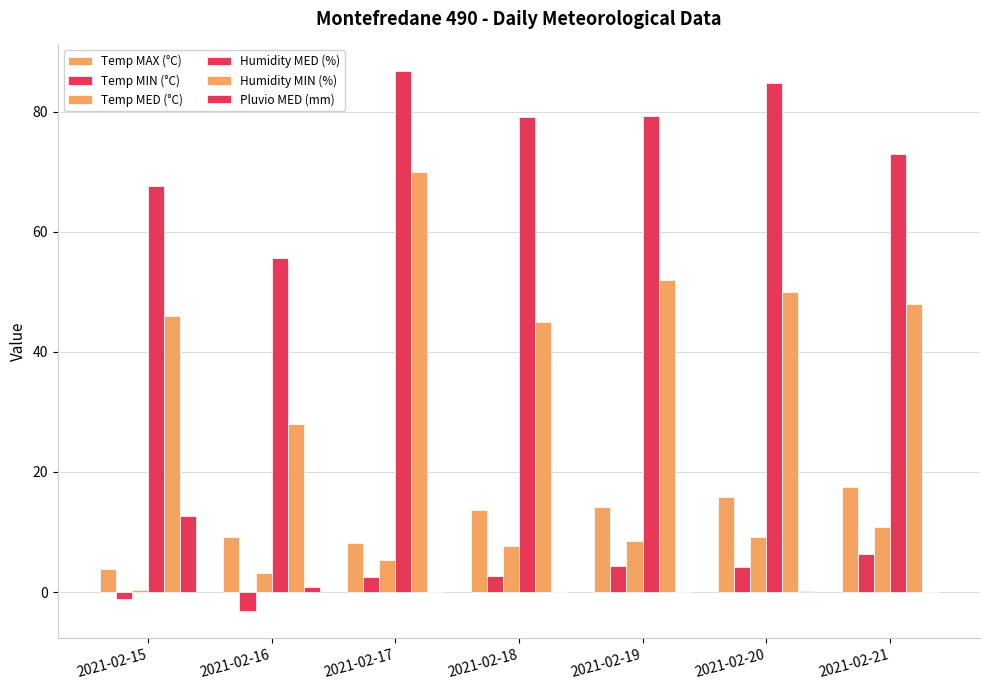

Is it true that Temp MIN (°C) equals 1.0 at 2021-02-19?

False